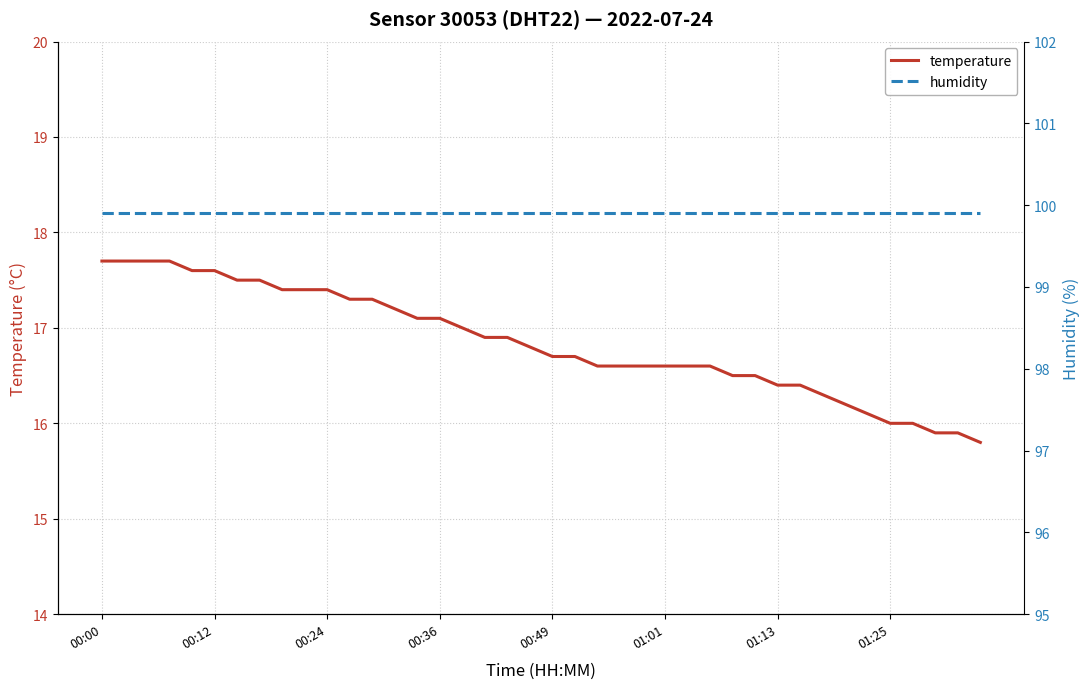

At how many categories does at least one series exceed 94?

40